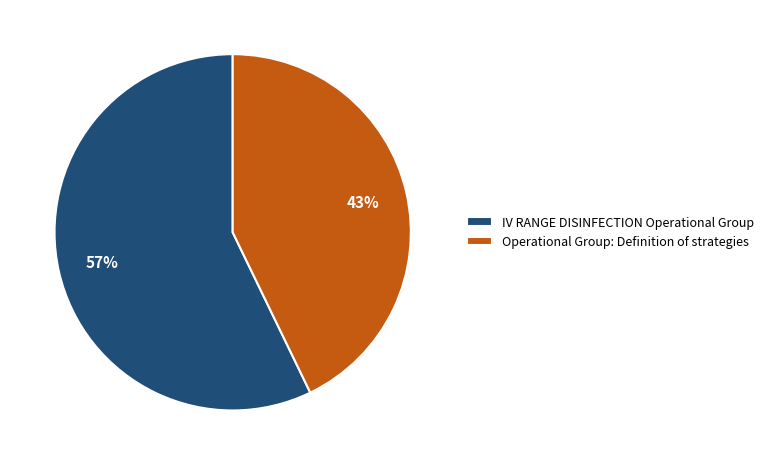

How many slices are in this pie chart?

2